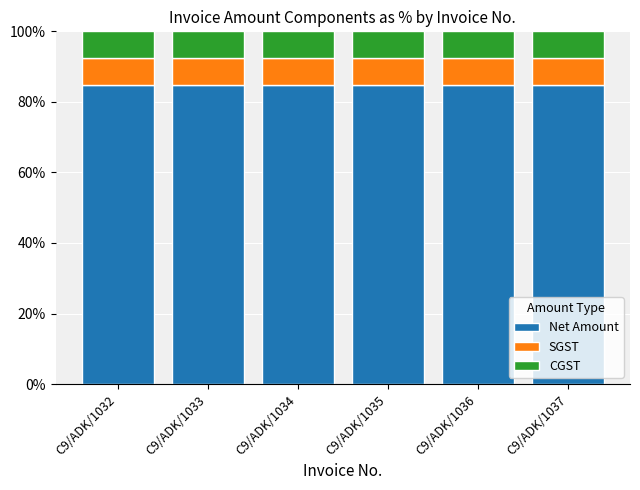

How many data points does each series have?

6